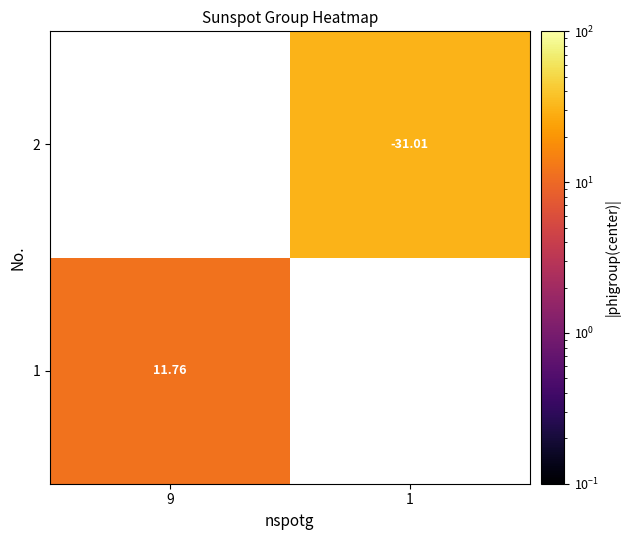

Which has a higher value, 9 or 1?

1